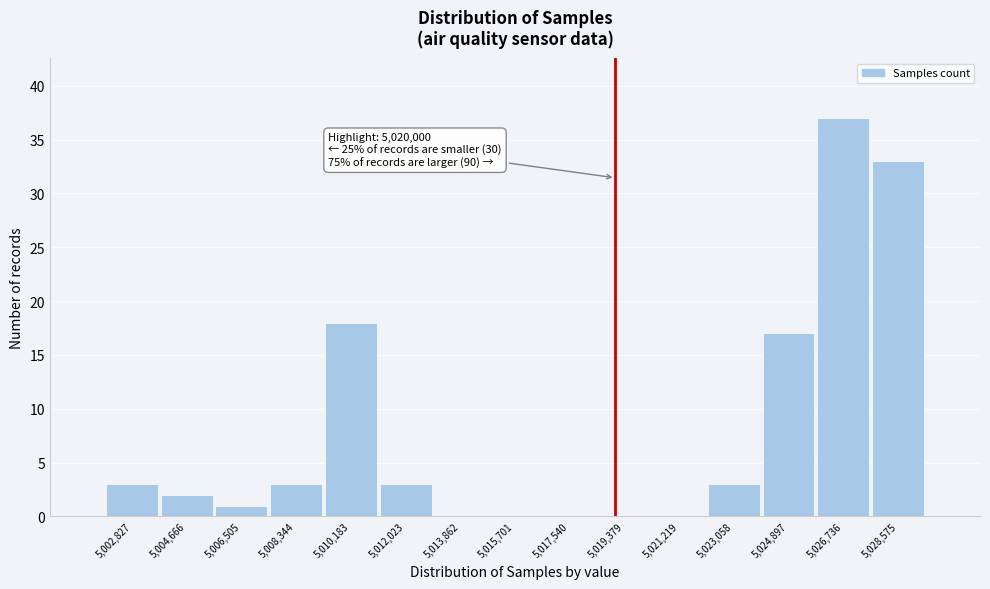

Reading left to right, transcribe all the data shown in this chart.

5,002,827=3	5,004,666=2	5,006,505=1	5,008,344=3	5,010,183=18	5,012,023=3	5,013,862=0	5,015,701=0	5,017,540=0	5,019,379=0	5,021,219=0	5,023,058=3	5,024,897=17	5,026,736=37	5,028,575=33